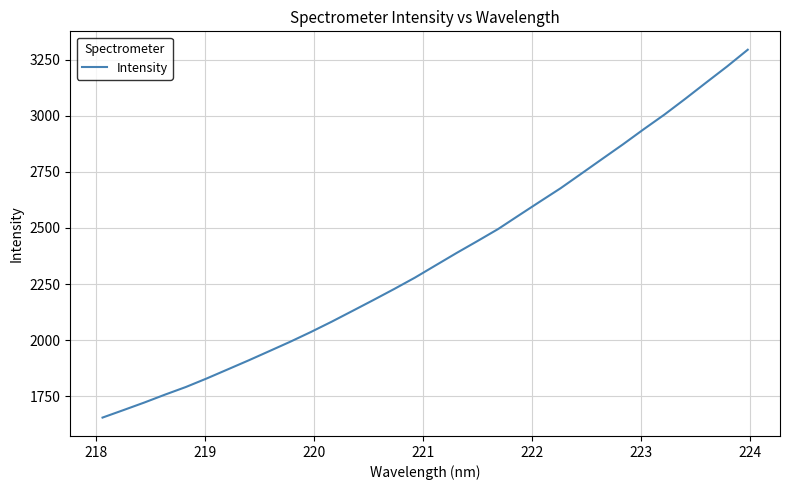

What is the maximum value shown in the chart?

3294.1